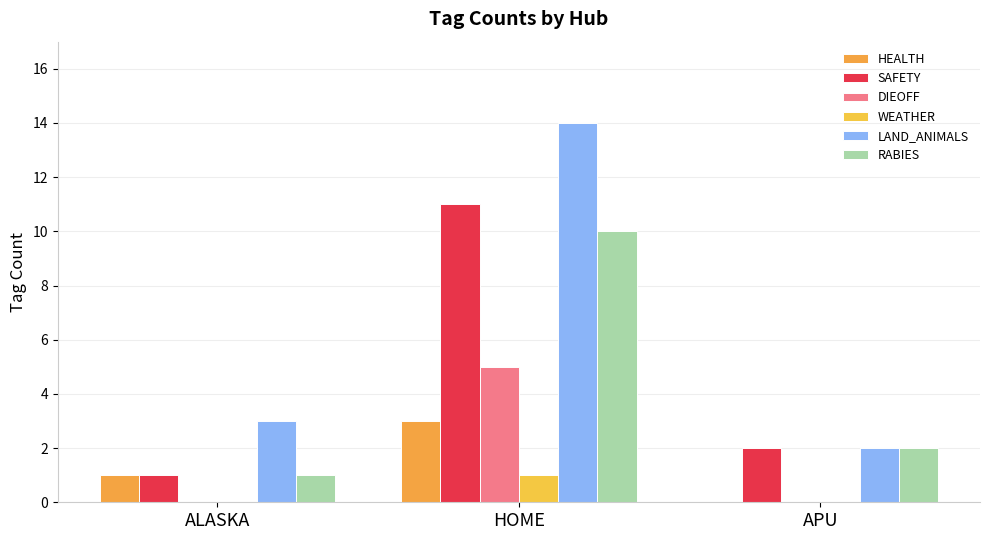

What are all the series names shown in the legend?

HEALTH, SAFETY, DIEOFF, WEATHER, LAND_ANIMALS, RABIES